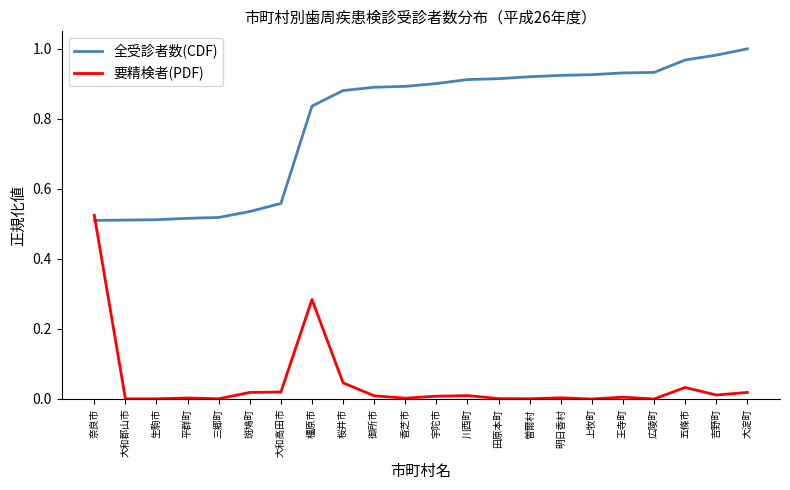

What are all the series names shown in the legend?

全受診者数(CDF), 要精検者(PDF)